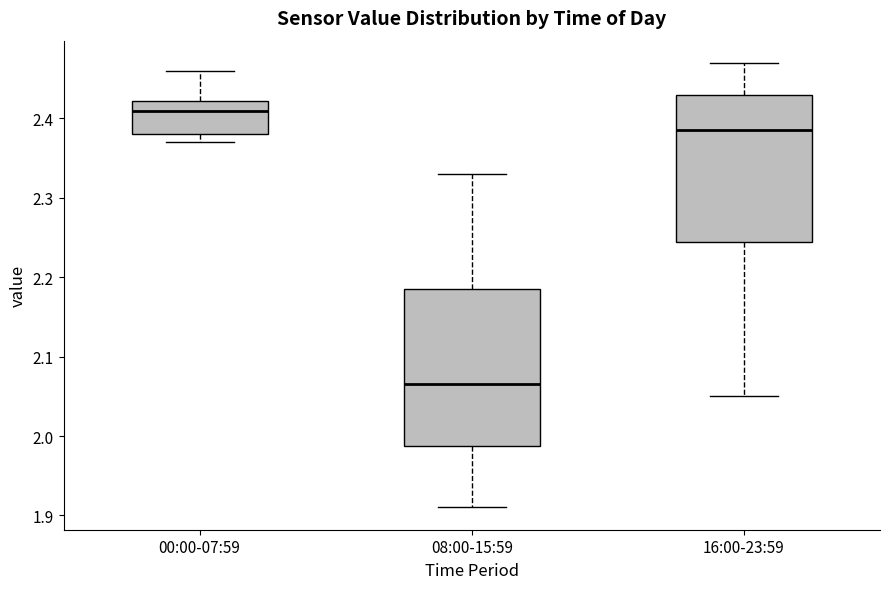

Where does the median line of the box for 16:00-23:59 sit on the y-axis? The values are not printed on the chart, so give them approximately, as read against the axis.

2.39